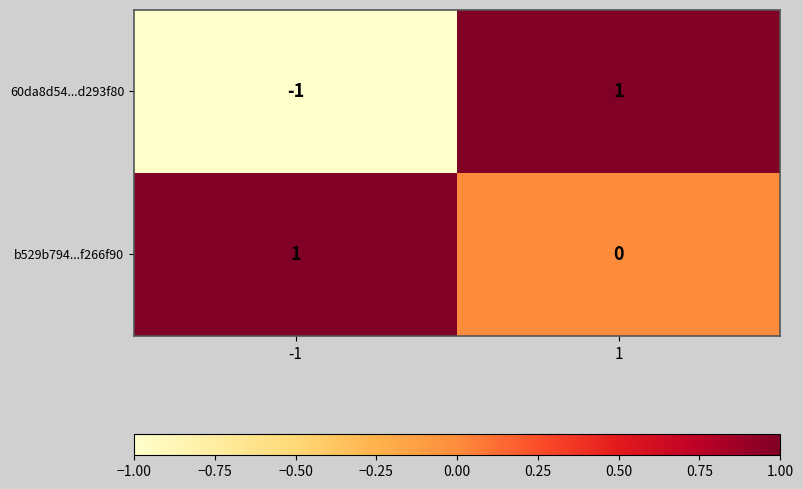

The value of 60da8d54...d293f80 at 1 is 1. True or false?

True